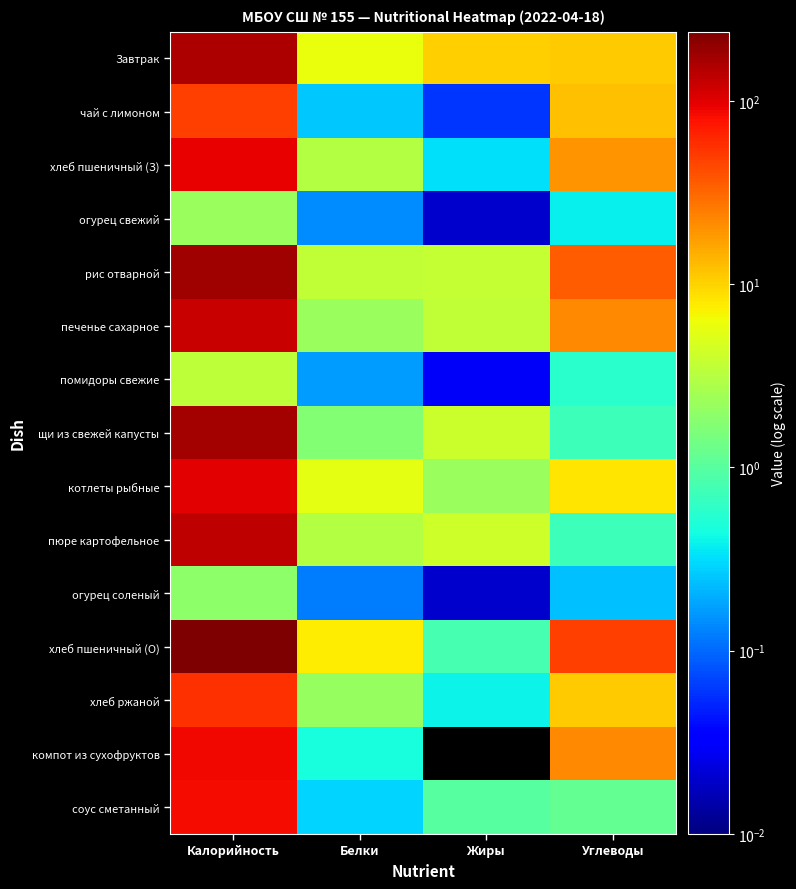

At which category is the sum across all series the highest?

Калорийность